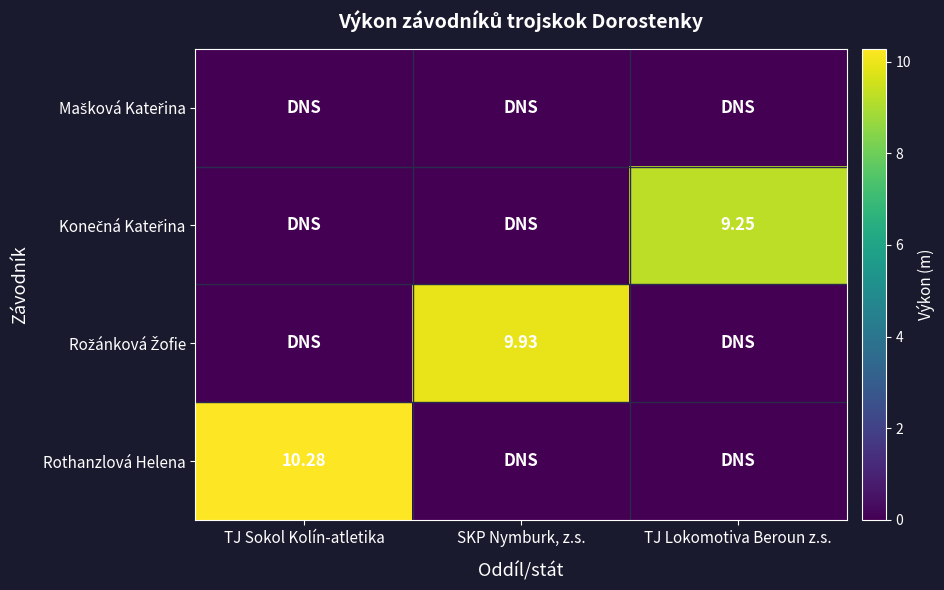

At which category does the chart reach its peak across all series?

TJ Sokol Kolín-atletika